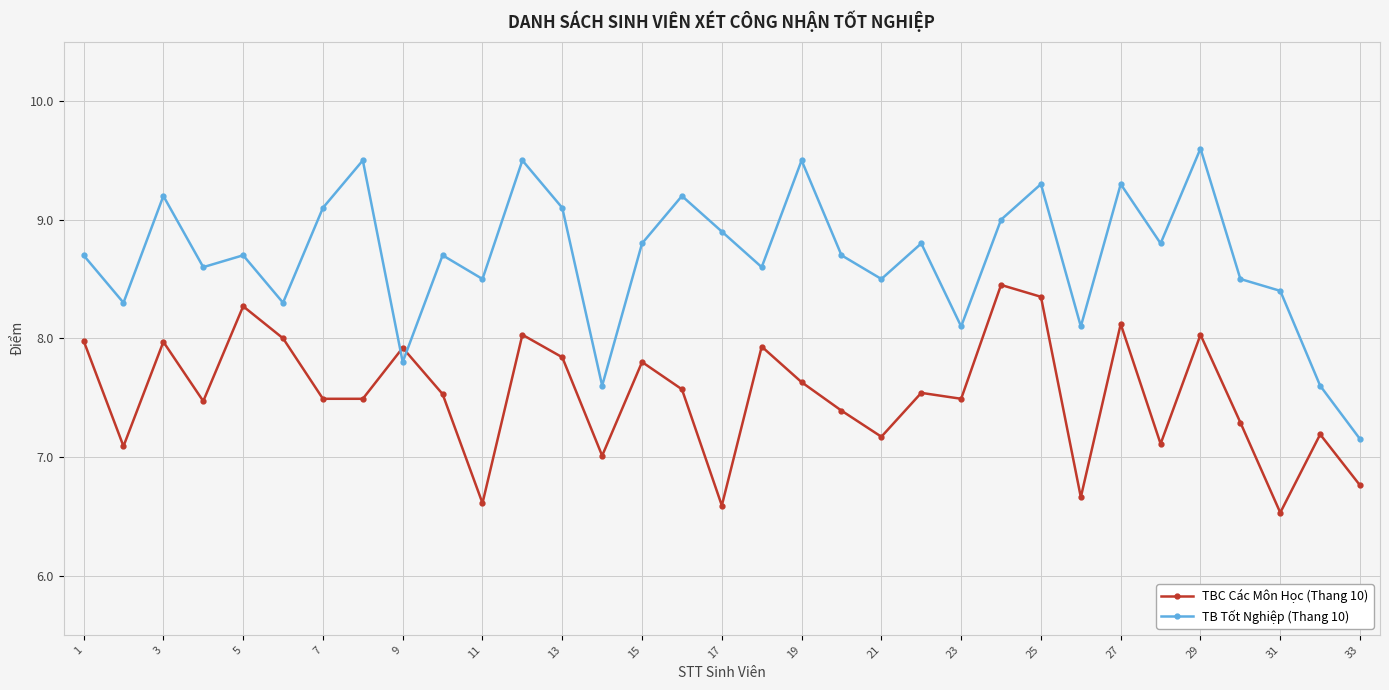

How many categories are shown in the chart?

33